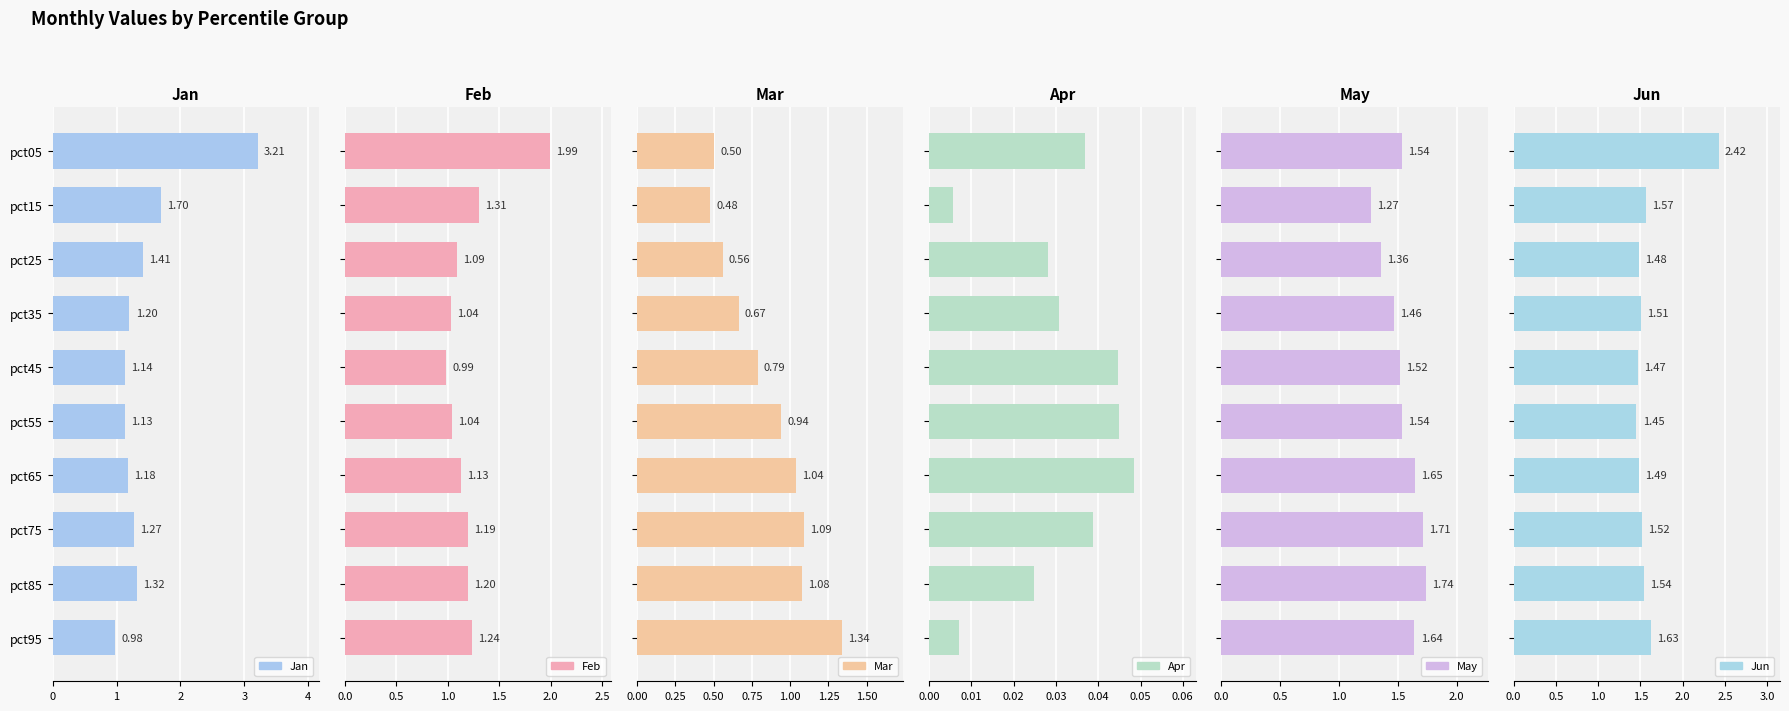

Reading left to right, list all the values displayed in this chart.

Jan: 3.2	1.7	1.4	1.2	1.1	1.1	1.2	1.3	1.3	1.0
Feb: 2.0	1.3	1.1	1.0	1.0	1.0	1.1	1.2	1.2	1.2
Mar: 0.5	0.5	0.6	0.7	0.8	0.9	1.0	1.1	1.1	1.3
Apr: 0.0	0.0	0.0	0.0	0.0	0.0	0.0	0.0	0.0	0.0
May: 1.5	1.3	1.4	1.5	1.5	1.5	1.6	1.7	1.7	1.6
Jun: 2.4	1.6	1.5	1.5	1.5	1.5	1.5	1.5	1.5	1.6